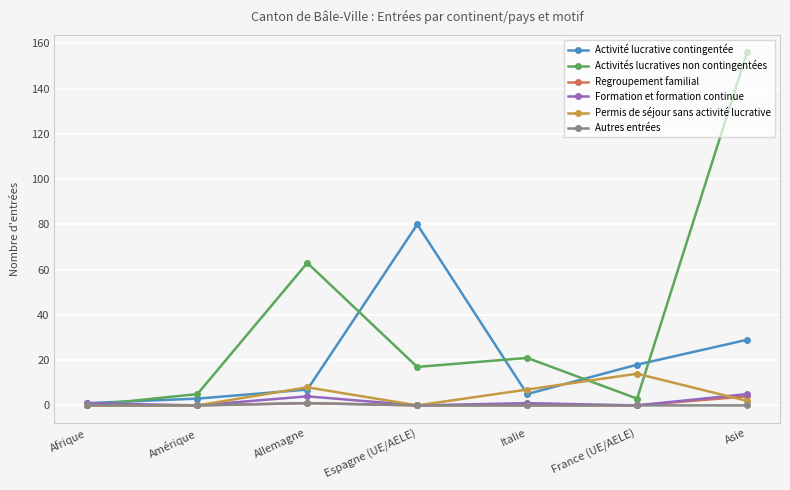

Reading left to right, transcribe all the data shown in this chart.

Activité lucrative contingentée: Afrique=1	Amérique=3	Allemagne=7	Espagne (UE/AELE)=80	Italie=5	France (UE/AELE)=18	Asie=29
Activités lucratives non contingentées: Afrique=0	Amérique=5	Allemagne=63	Espagne (UE/AELE)=17	Italie=21	France (UE/AELE)=3	Asie=156
Regroupement familial: Afrique=0	Amérique=0	Allemagne=1	Espagne (UE/AELE)=0	Italie=0	France (UE/AELE)=0	Asie=4
Formation et formation continue: Afrique=1	Amérique=0	Allemagne=4	Espagne (UE/AELE)=0	Italie=1	France (UE/AELE)=0	Asie=5
Permis de séjour sans activité lucrative: Afrique=0	Amérique=0	Allemagne=8	Espagne (UE/AELE)=0	Italie=7	France (UE/AELE)=14	Asie=2
Autres entrées: Afrique=0	Amérique=0	Allemagne=1	Espagne (UE/AELE)=0	Italie=0	France (UE/AELE)=0	Asie=0